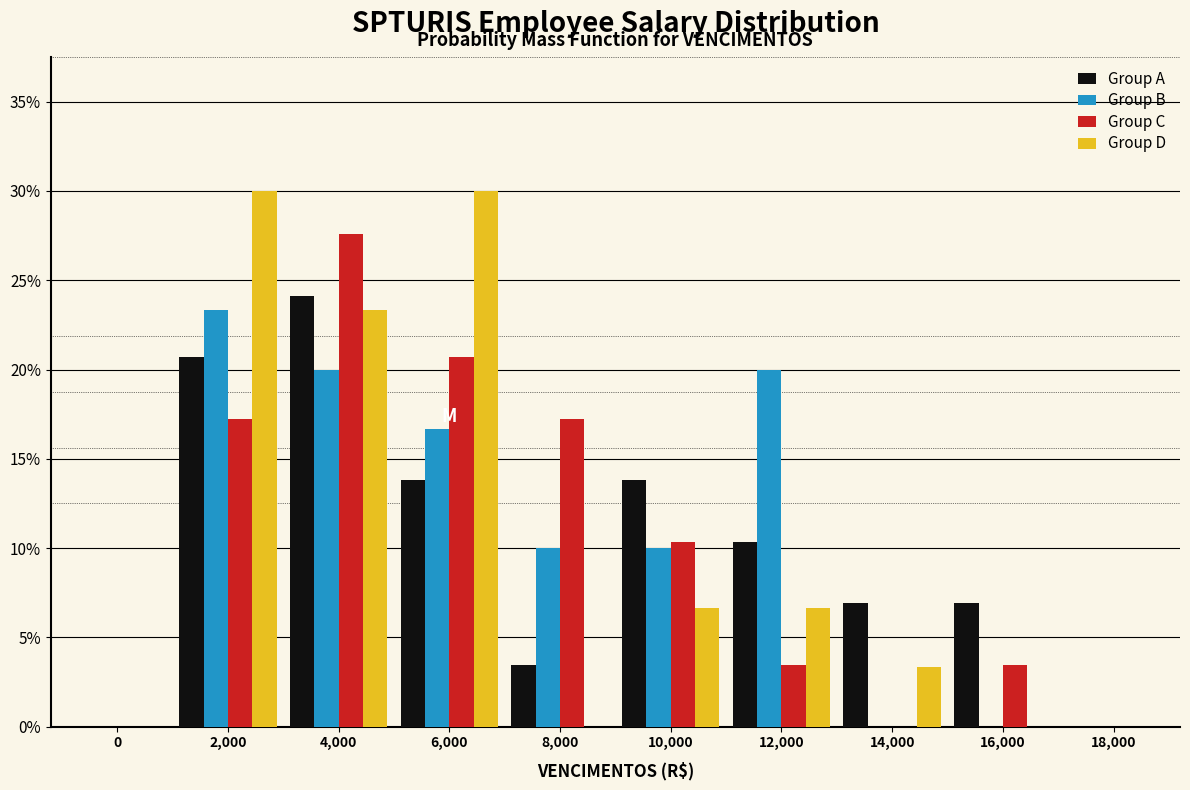

Which series changed the most between 2,000 and 6,000?

Group A